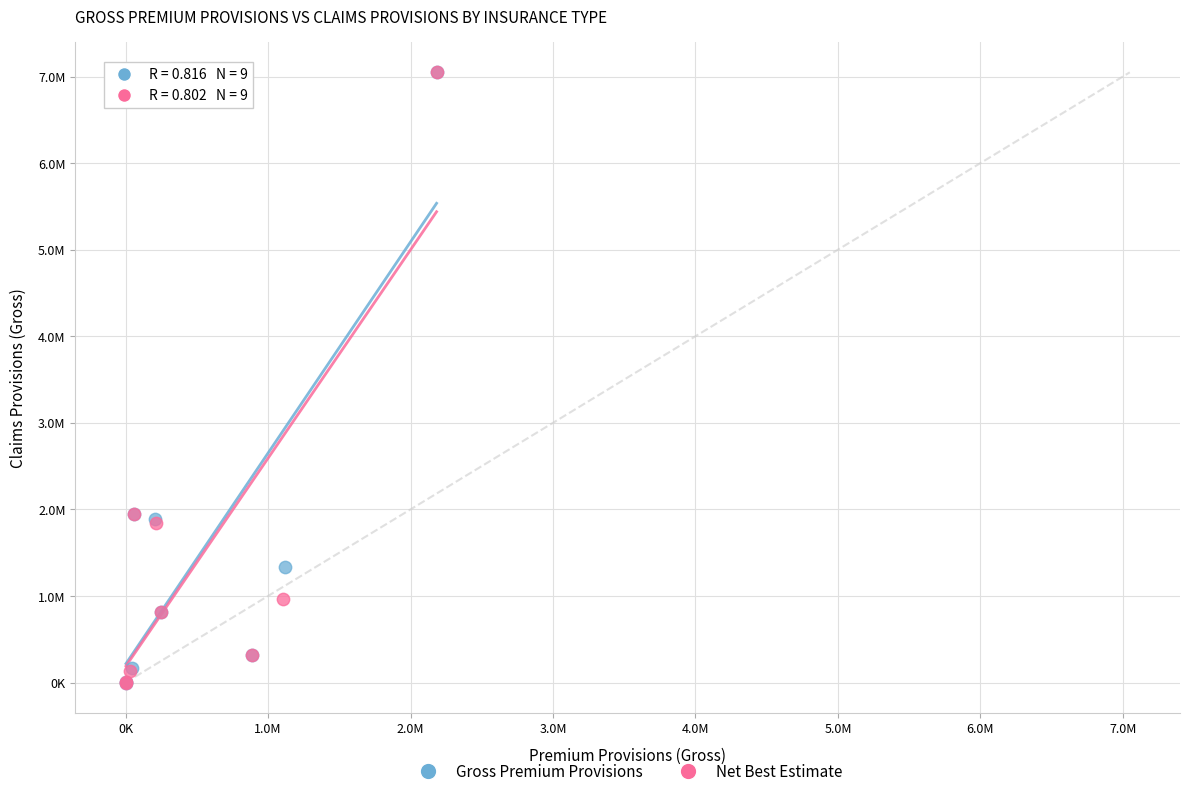

What are all the series names shown in the legend?

Gross Premium Provisions, Net Best Estimate